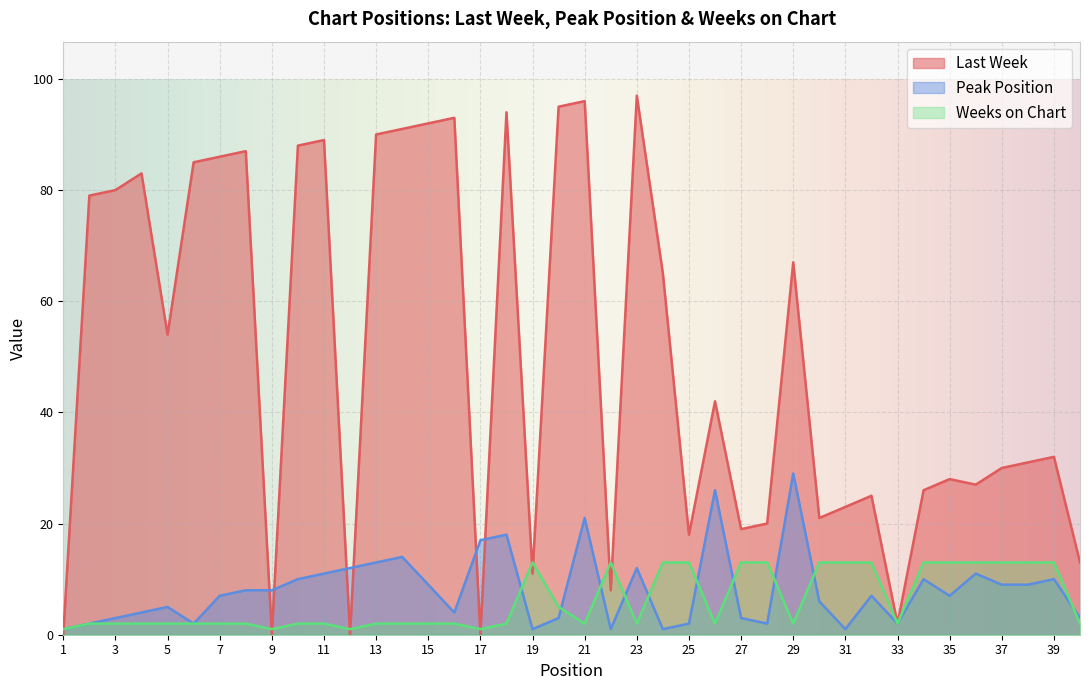

What is the sum of all Weeks on Chart values?

244